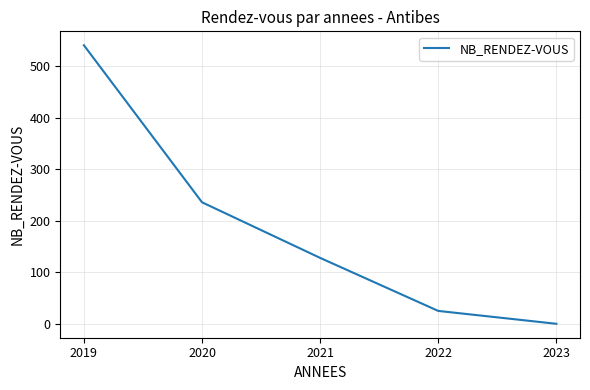

How many lines are shown in the chart?

1